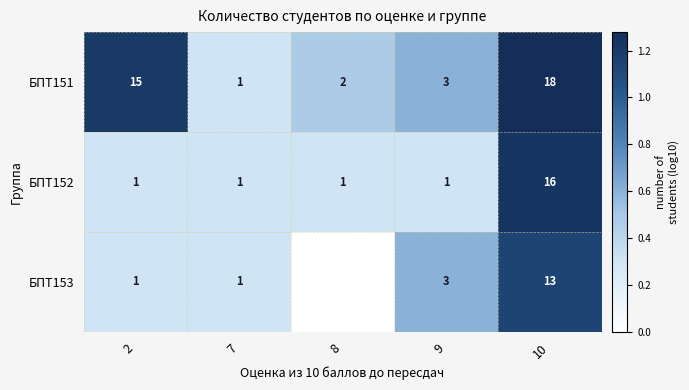

Is it true that БПТ153 equals 4 at 9?

False